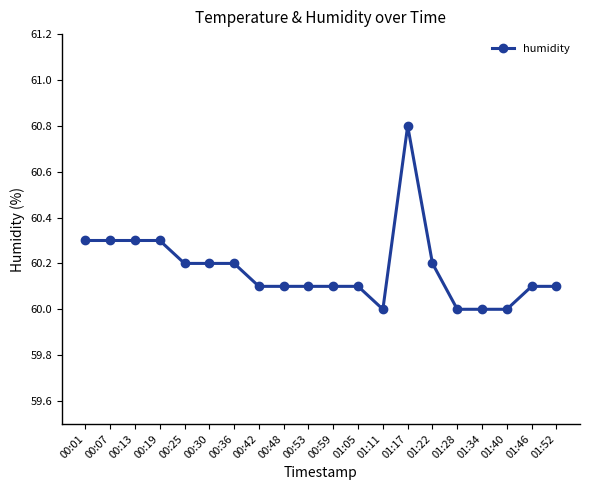

What is the change in value from 00:30 to 01:40?

-0.2